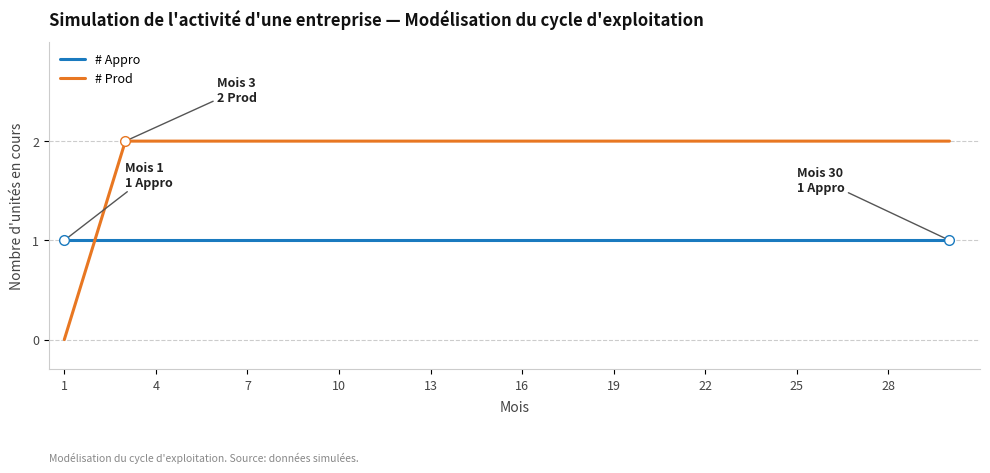

List the series in order of their overall mean, highest first.

# Prod, # Appro